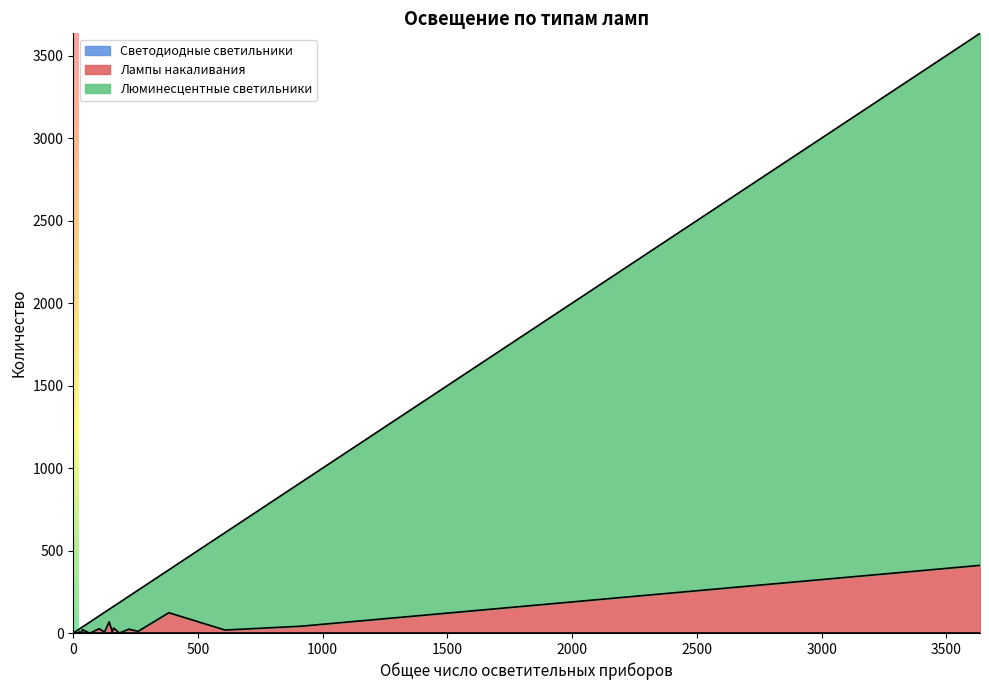

What are all the series names shown in the legend?

Лампы накаливания, Светодиодные светильники, Люминесцентные светильники